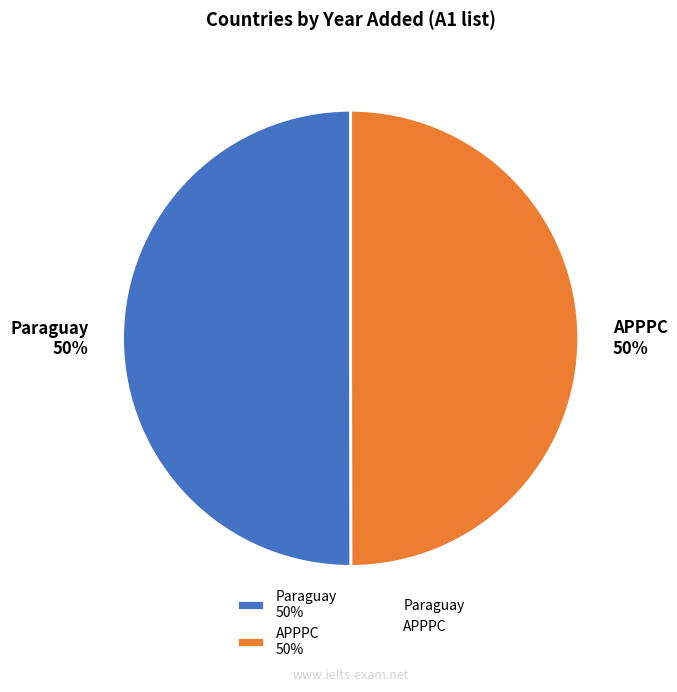

Do Paraguay and APPPC together represent more than half of the pie?

Yes